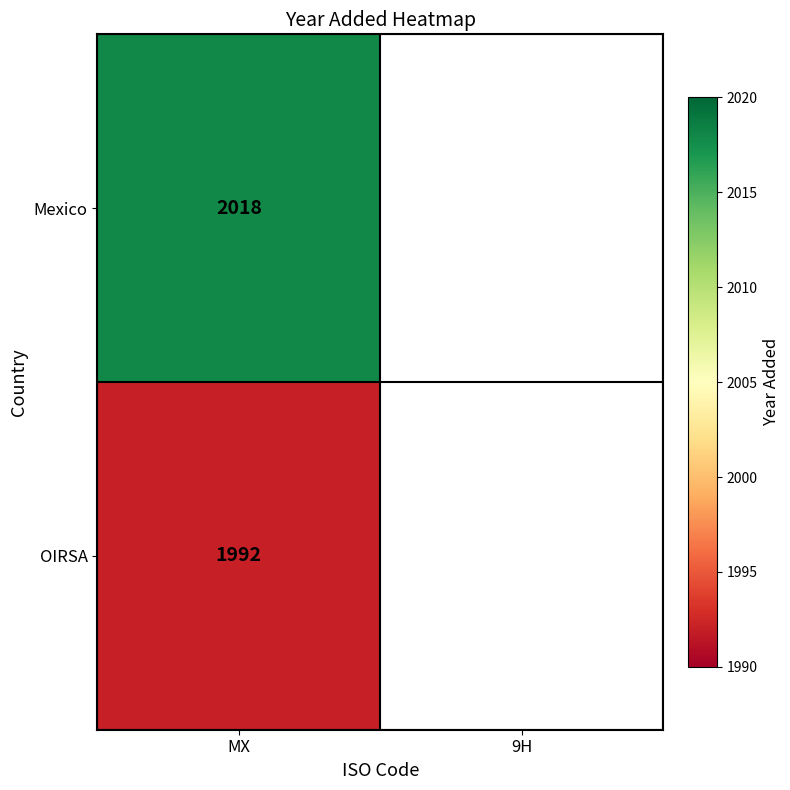

At MX, list the series in order from largest to smallest.

Mexico, OIRSA